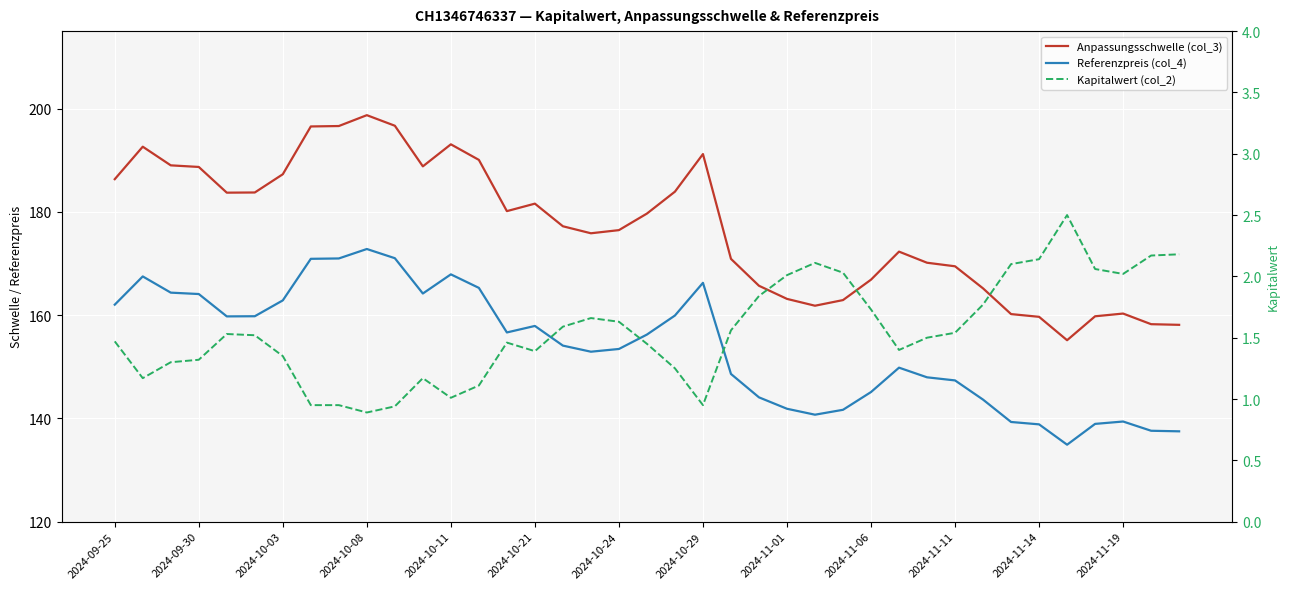

True or false: Referenzpreis (col_4) and Kapitalwert (col_2) cross at least once.

False